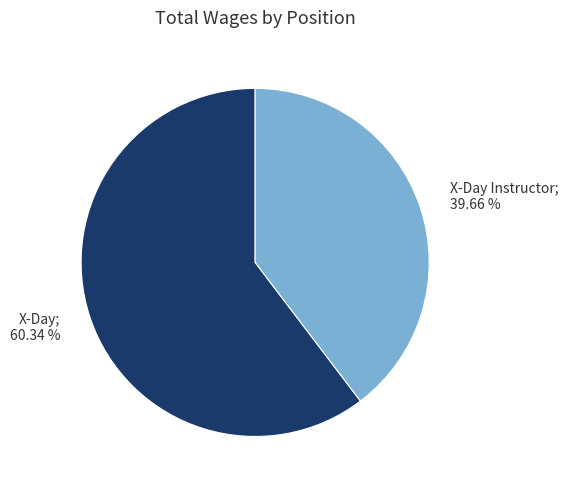

Which category accounts for the majority?

X-Day; 60.34 %